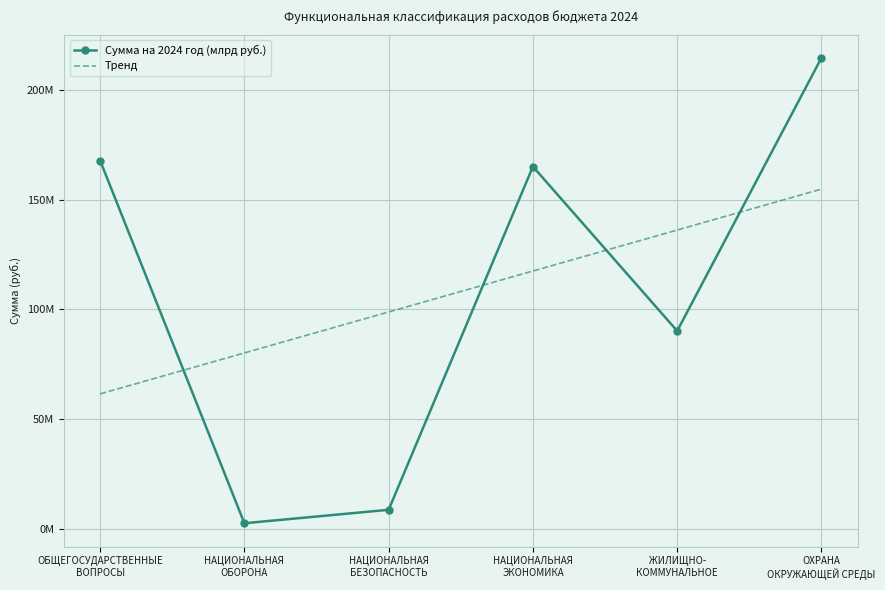

What is the difference between the maximum and second lowest values in the Сумма на 2024 год (млрд руб.) series?

205910791.4